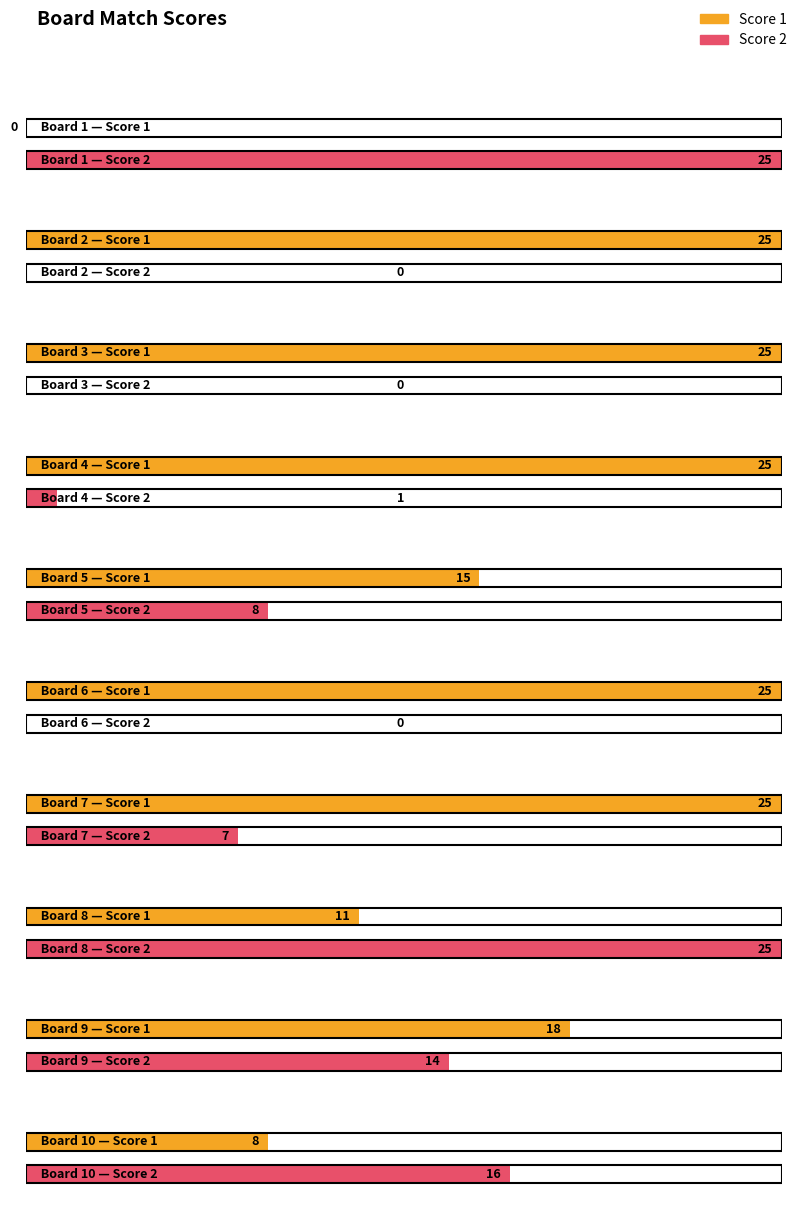

How many Score 1 values are between 11 and 25?

8